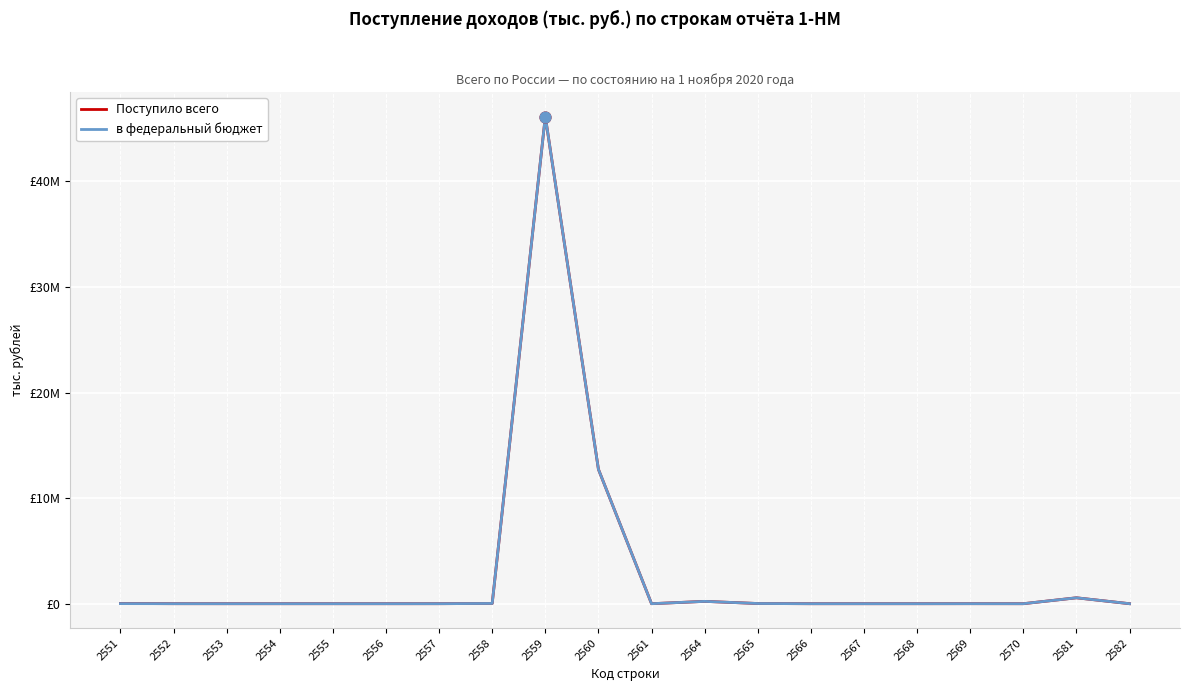

At how many categories does at least one series exceed 1431693?

2